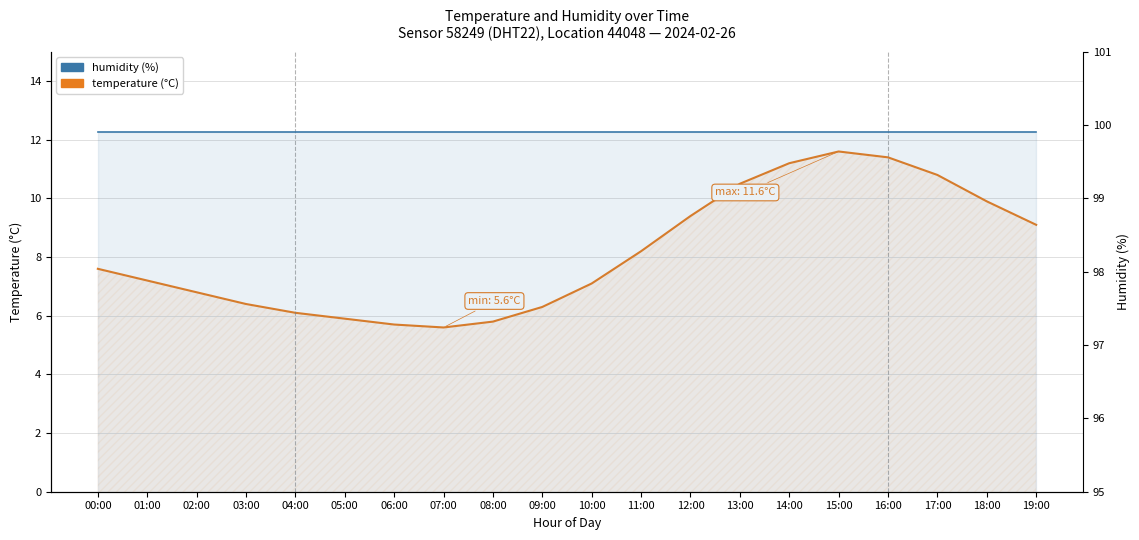

Which series has the widest spread of values?

temperature